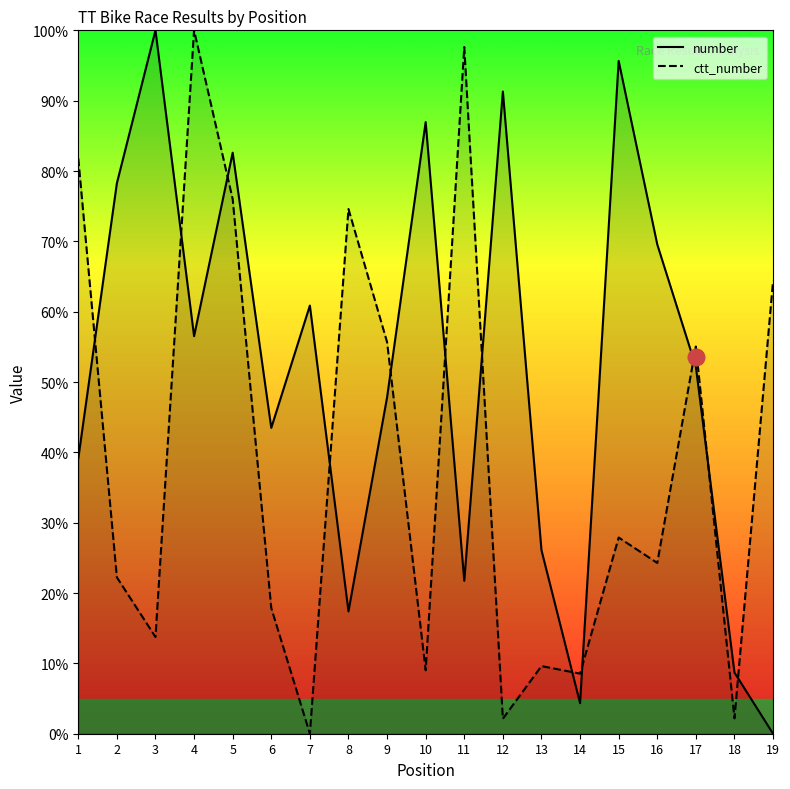

True or false: number has a value of 12.5 at 18.

False